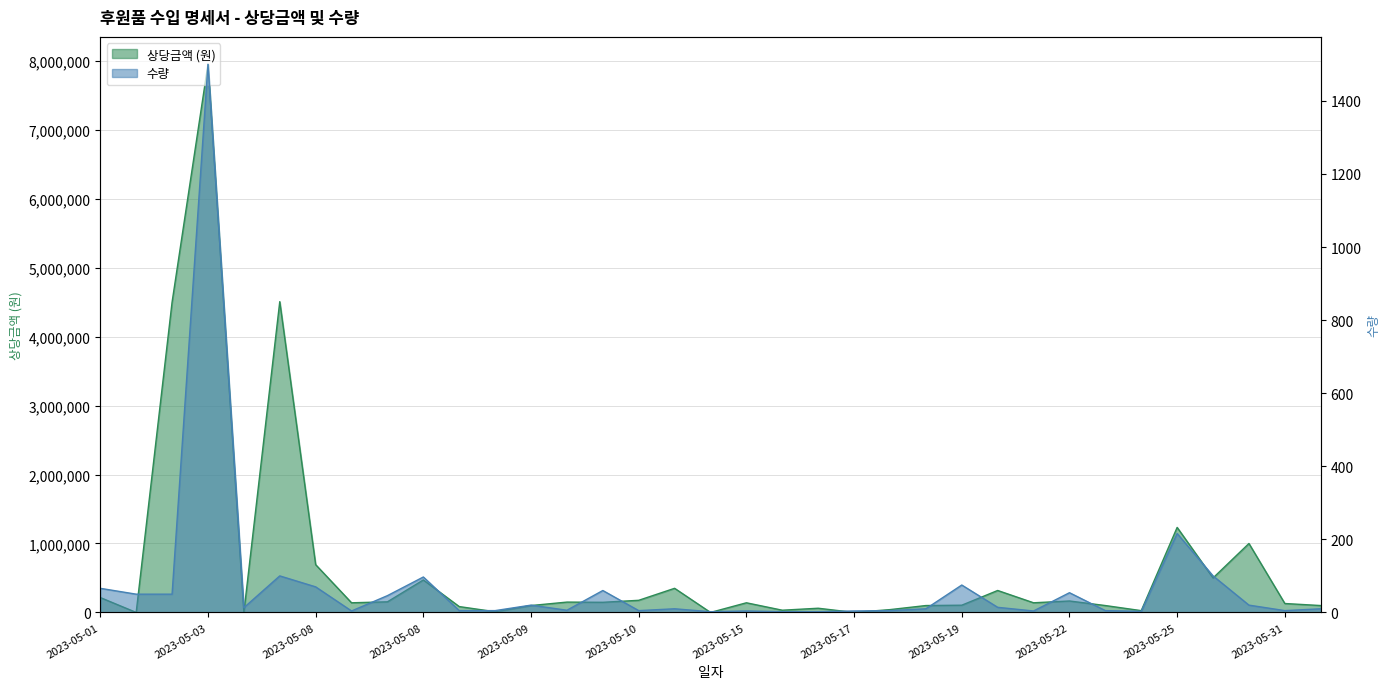

Is it true that 수량 equals 5 at 2023-05-23?

True